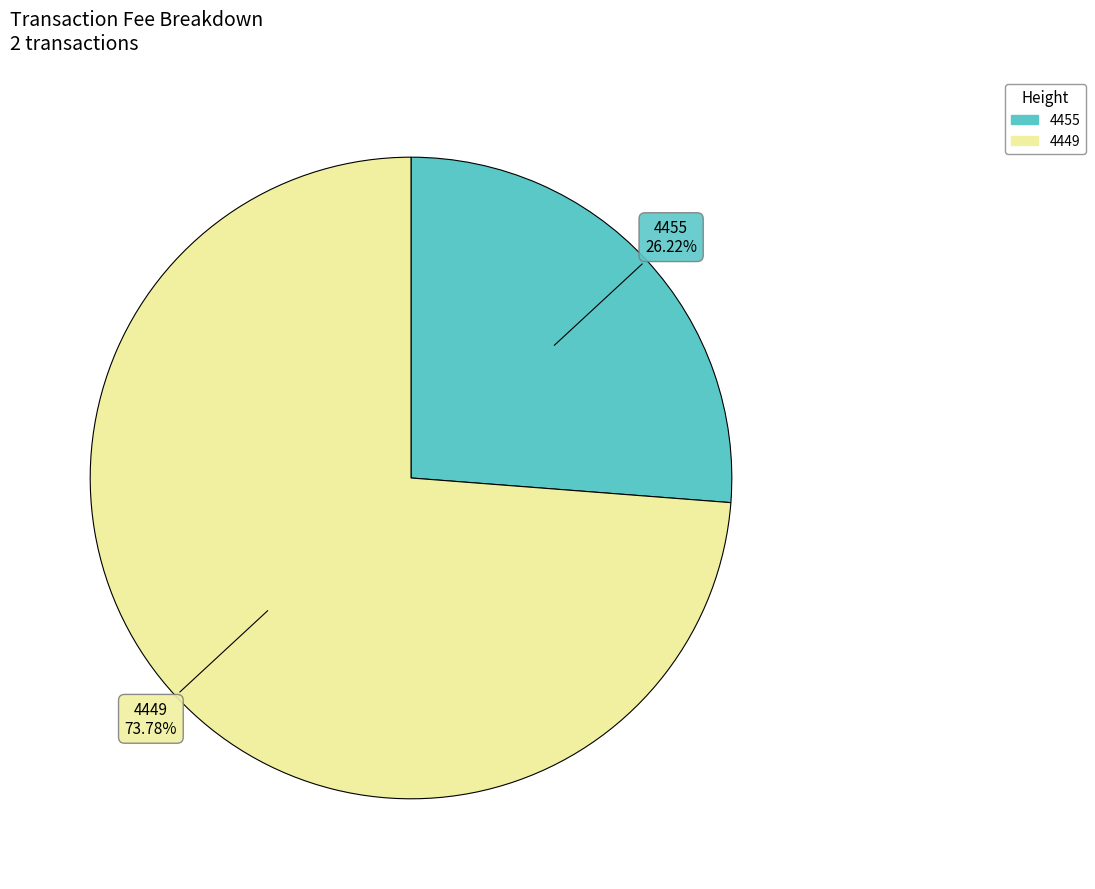

What percentage is the 4455 slice, to the nearest percent?

26%